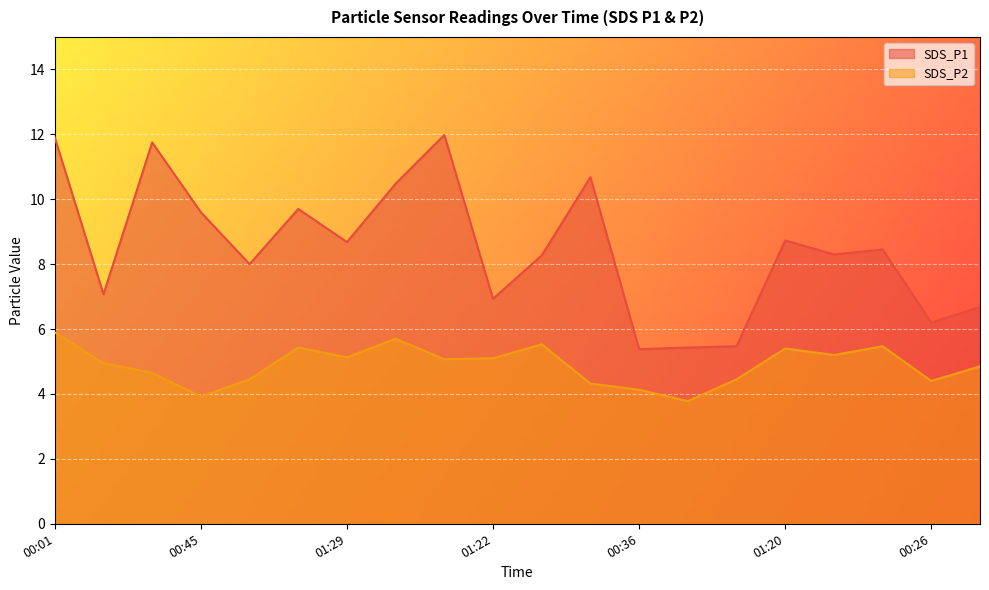

Is the value of SDS_P2 at 01:00 greater than the value of SDS_P1 at 01:37?

No